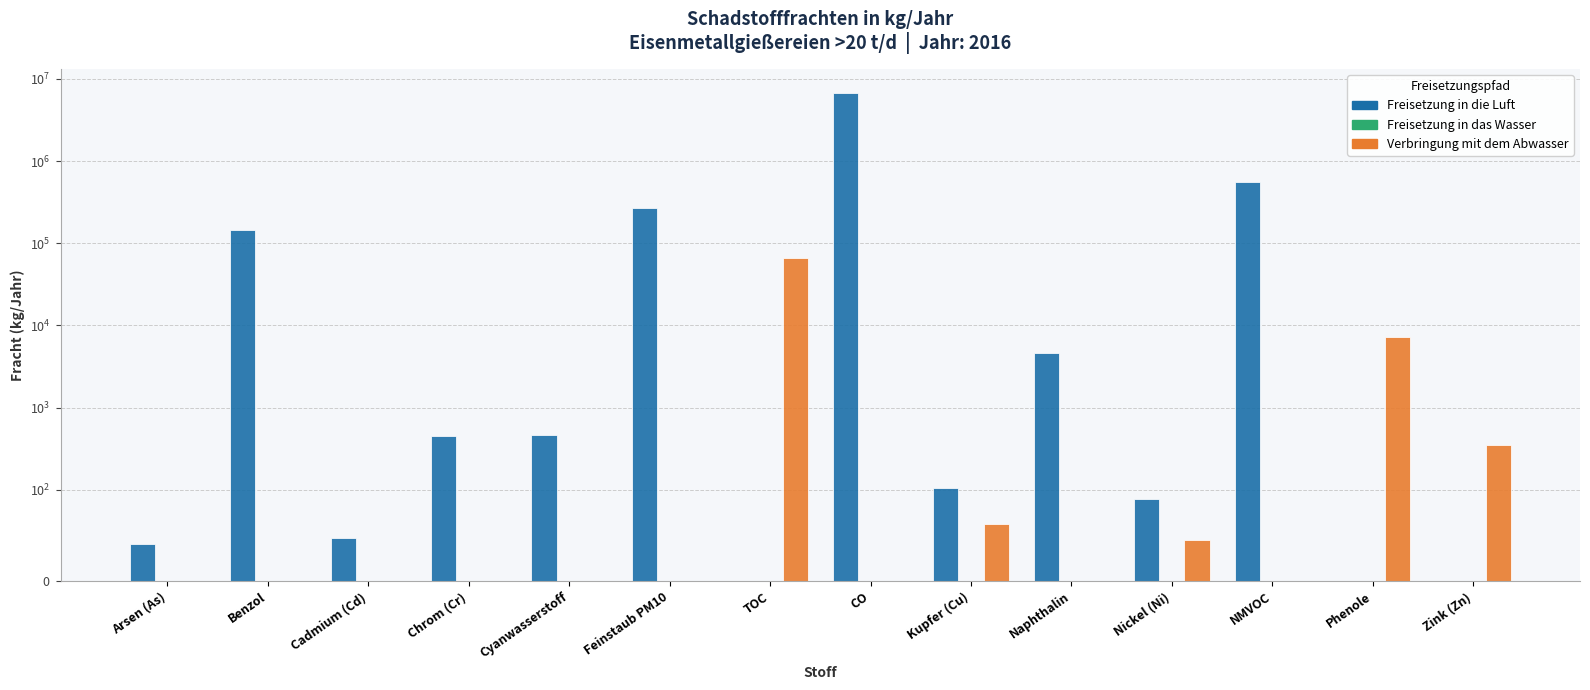

At TOC, list the series in order from largest to smallest.

Verbringung mit dem Abwasser, Freisetzung in die Luft, Freisetzung in das Wasser